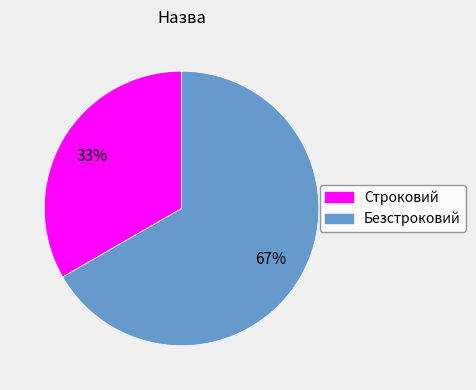

Does any single category account for the majority?

Yes